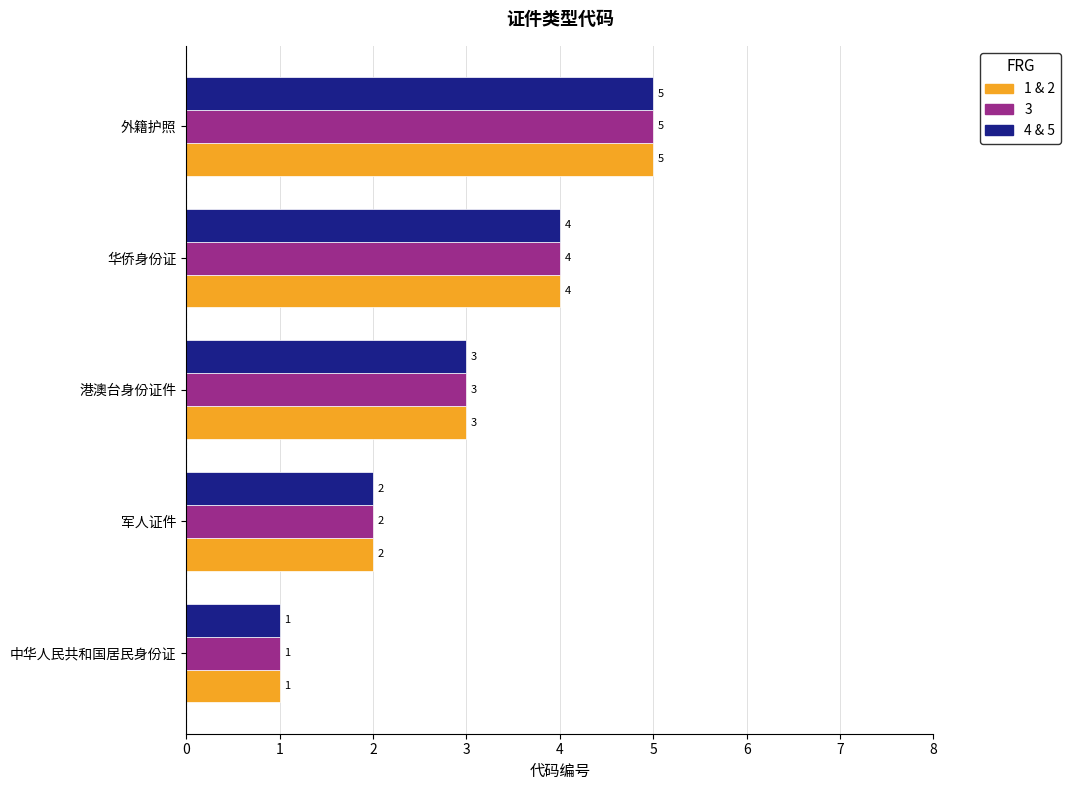

What is the sum of the 3 values at 港澳台身份证件 and 外籍护照?

8